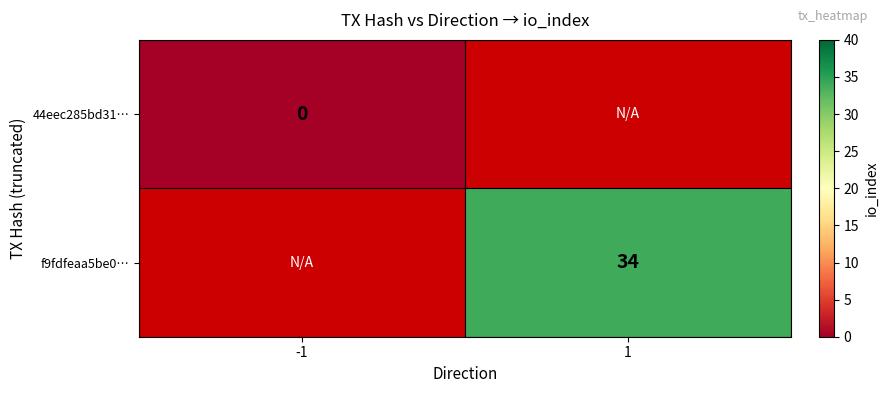

At how many categories does at least one series exceed 26?

1